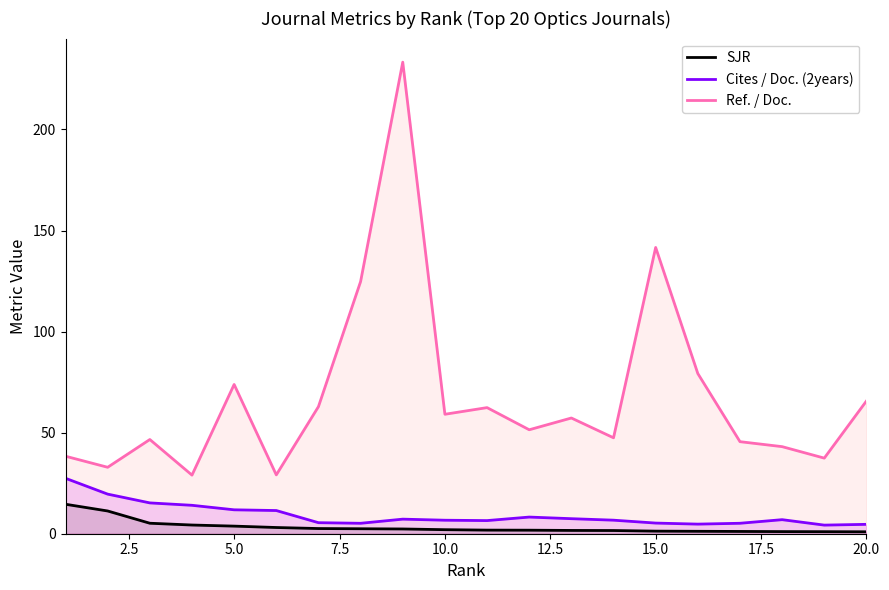

What is the maximum value for Ref. / Doc.?

233.3